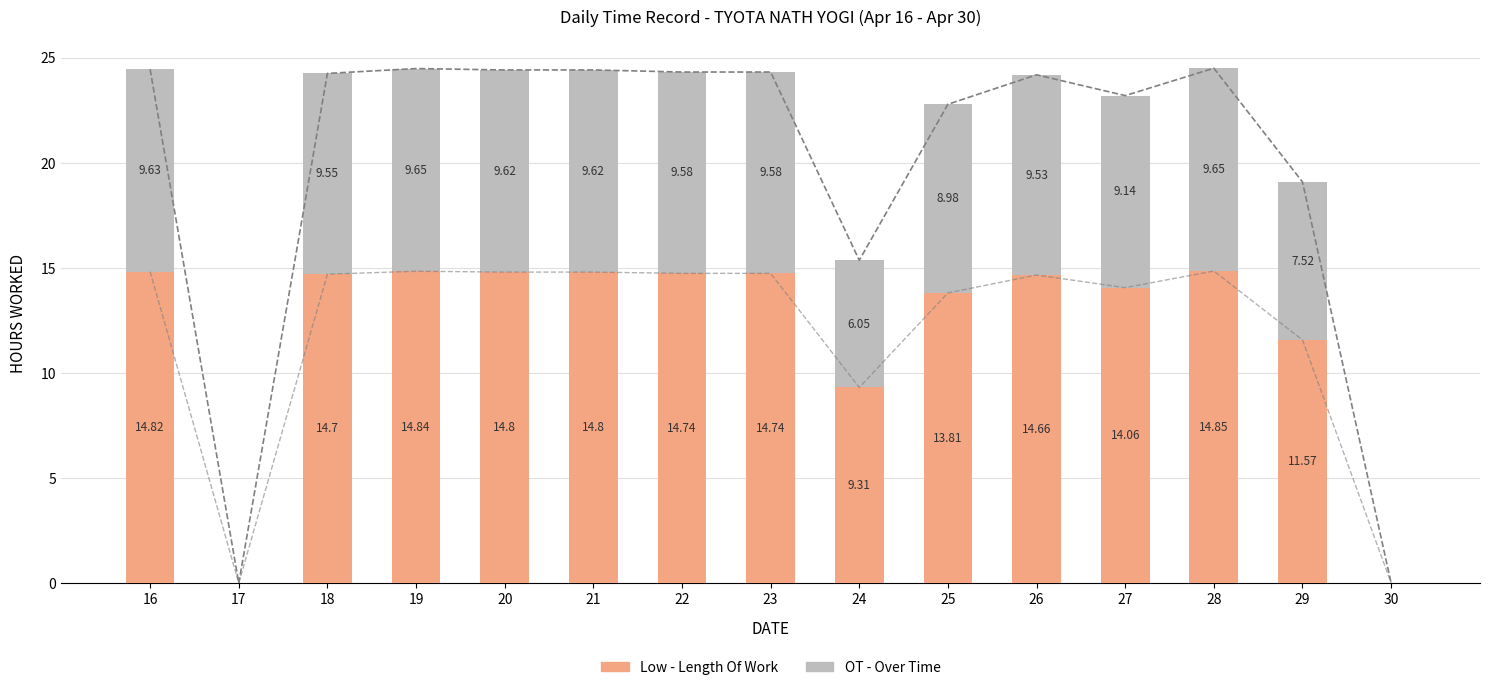

Reading left to right, list all the values displayed in this chart.

Low - Length Of Work: 16=14.8	17=0.0	18=14.7	19=14.8	20=14.8	21=14.8	22=14.7	23=14.7	24=9.3	25=13.8	26=14.7	27=14.1	28=14.8	29=11.6	30=0.0
OT - Over Time: 16=9.6	17=0.0	18=9.6	19=9.6	20=9.6	21=9.6	22=9.6	23=9.6	24=6.1	25=9.0	26=9.5	27=9.1	28=9.7	29=7.5	30=0.0